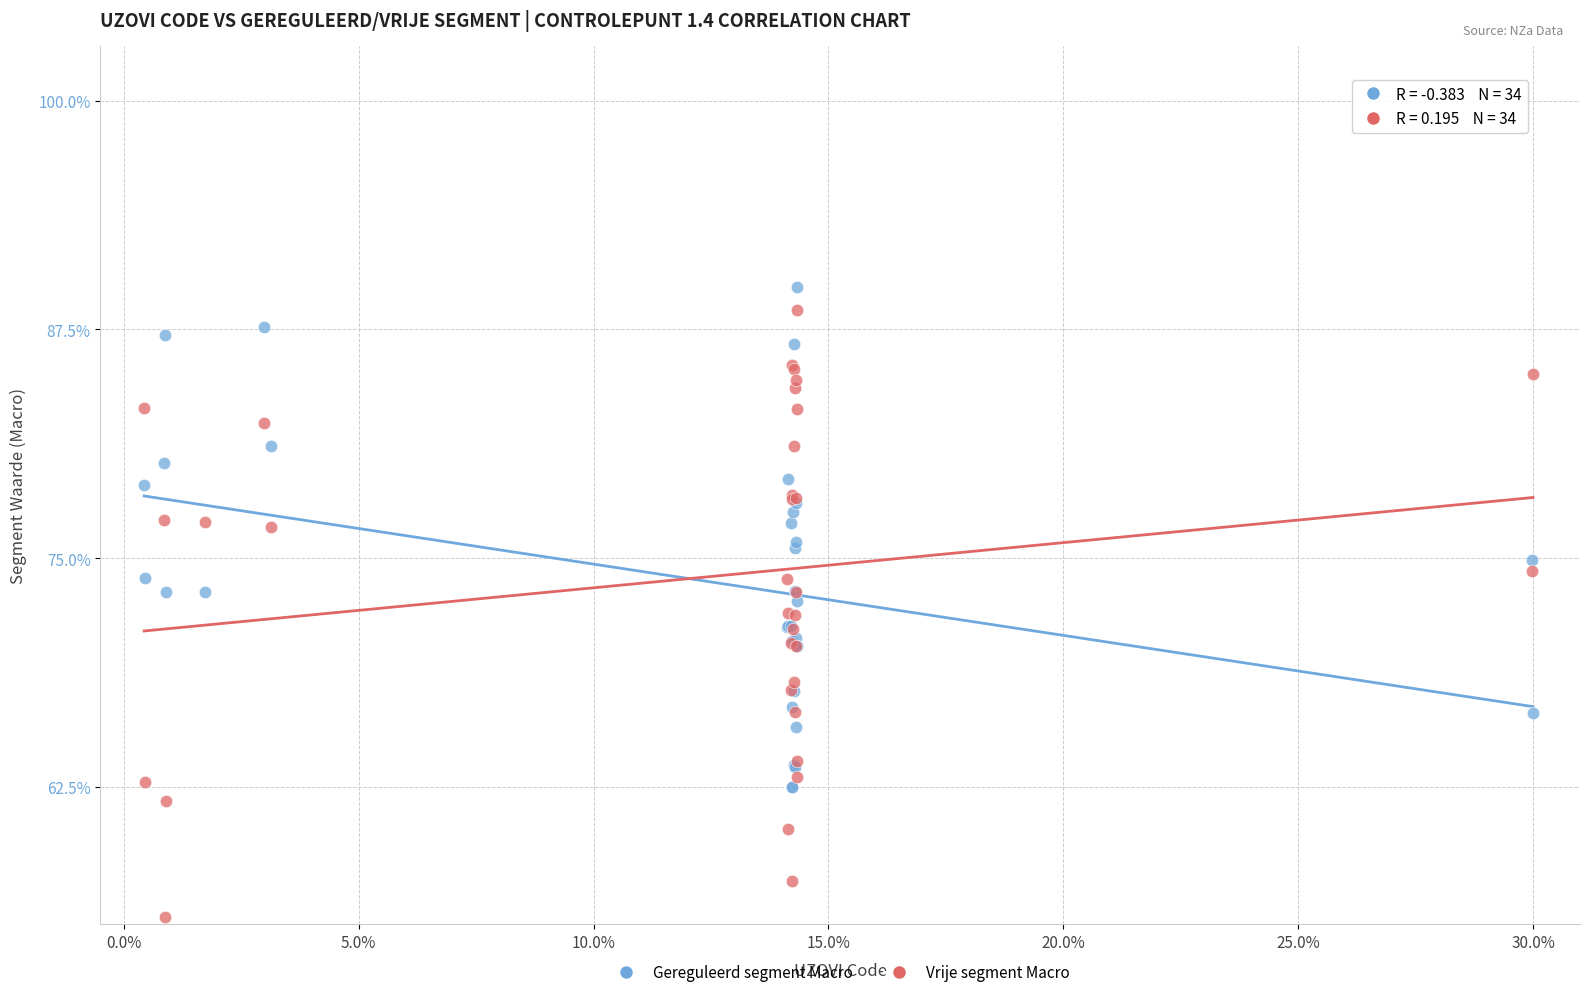

Which series reaches the minimum Y coordinate?

Vrije segment Macro